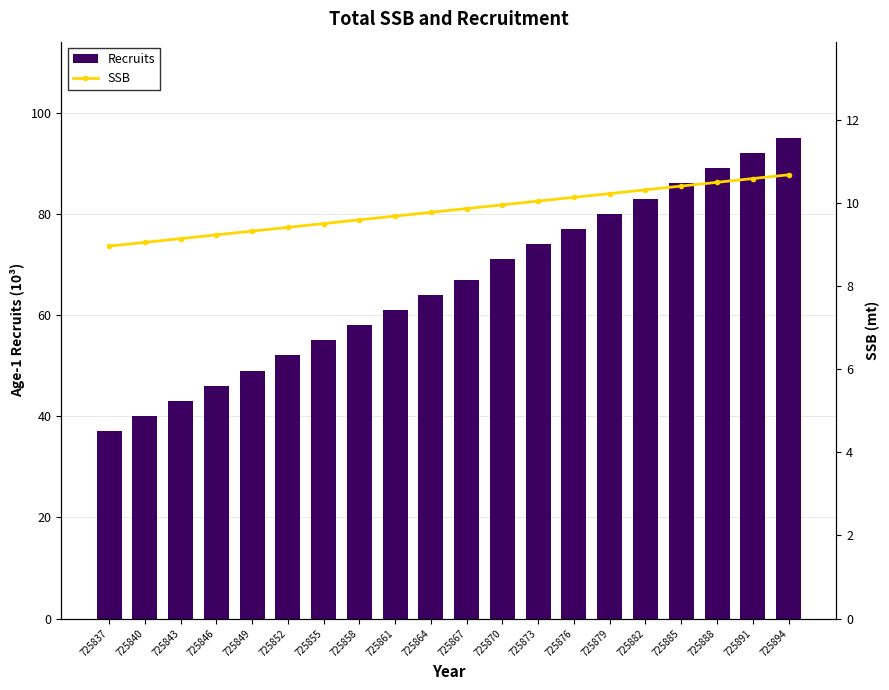

Reading left to right, transcribe all the data shown in this chart.

Recruits: 725837=37.0	725840=40.0	725843=43.0	725846=46.0	725849=49.0	725852=52.0	725855=55.0	725858=58.0	725861=61.0	725864=64.0	725867=67.0	725870=71.0	725873=74.0	725876=77.0	725879=80.0	725882=83.0	725885=86.0	725888=89.0	725891=92.0	725894=95.0
SSB: 725837=9.0	725840=9.0	725843=9.1	725846=9.2	725849=9.3	725852=9.4	725855=9.5	725858=9.6	725861=9.7	725864=9.8	725867=9.9	725870=10.0	725873=10.0	725876=10.1	725879=10.2	725882=10.3	725885=10.4	725888=10.5	725891=10.6	725894=10.7